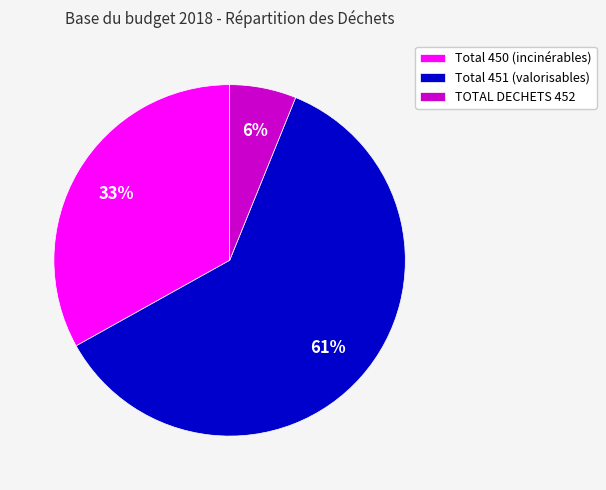

To the nearest percent, what is the combined percentage of Total 450 (incinérables) and TOTAL DECHETS 452?

39%